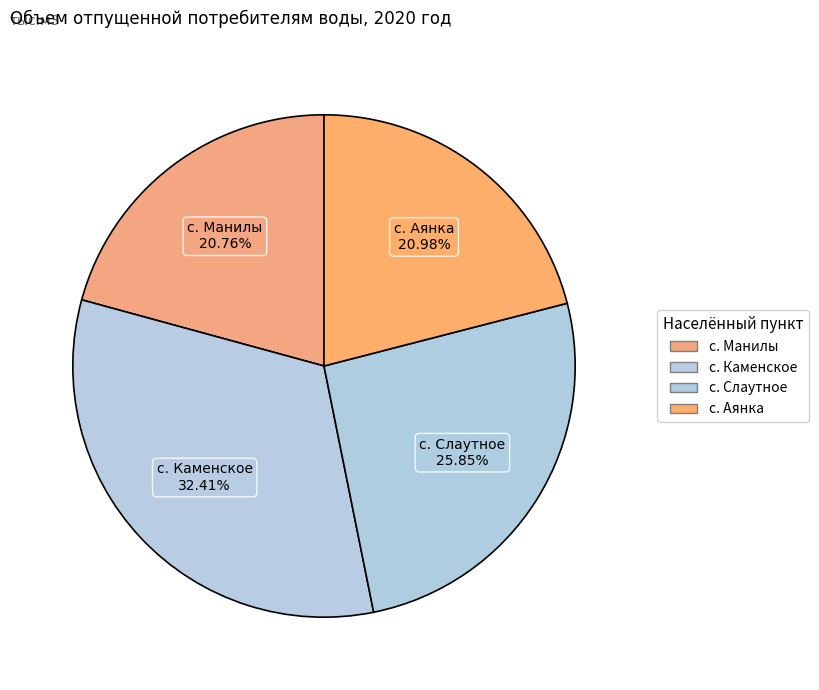

The с. Слаутное slice represents 38% of the pie. True or false?

False